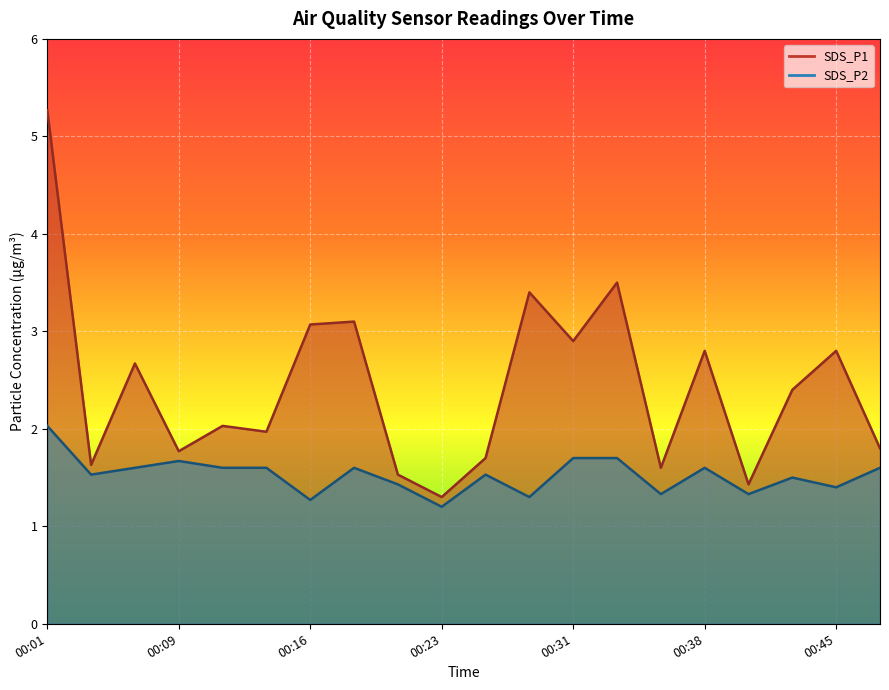

What is the sum of the SDS_P1 values at 00:14 and 00:21?

3.5